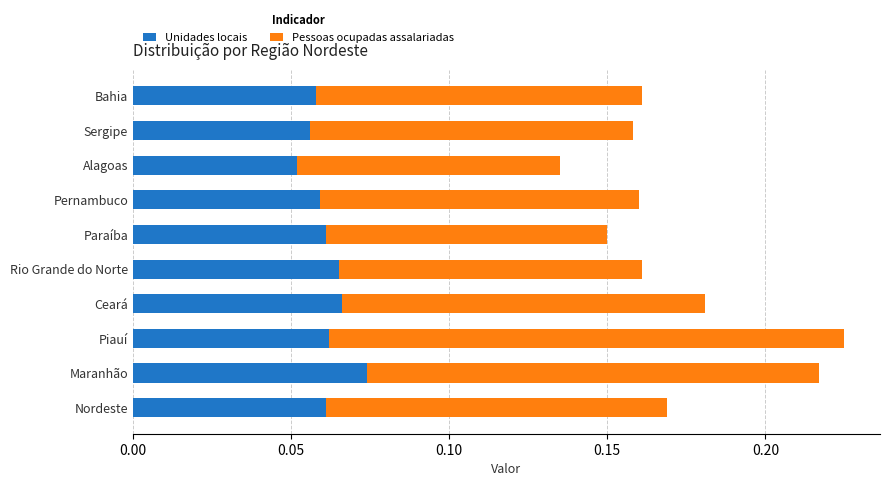

True or false: Unidades locais has a value of 0.1 at Pernambuco.

True